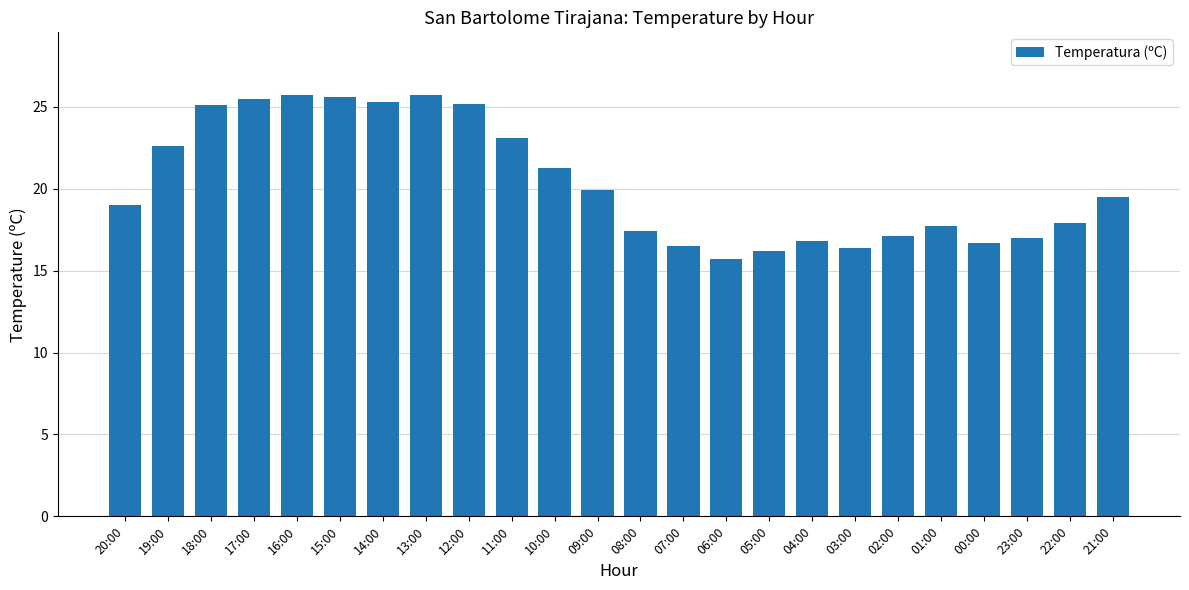

What is the ratio of the value at 20:00 to the value at 22:00?

1.1